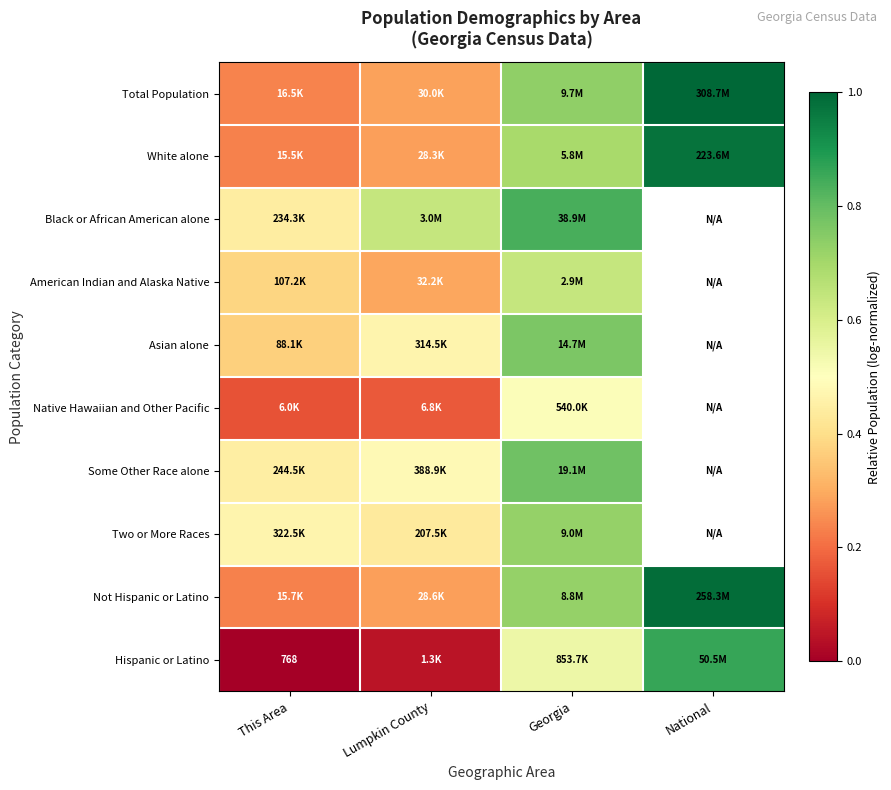

Rank the categories by Two or More Races value from lowest to highest.

Lumpkin County, This Area, Georgia, National